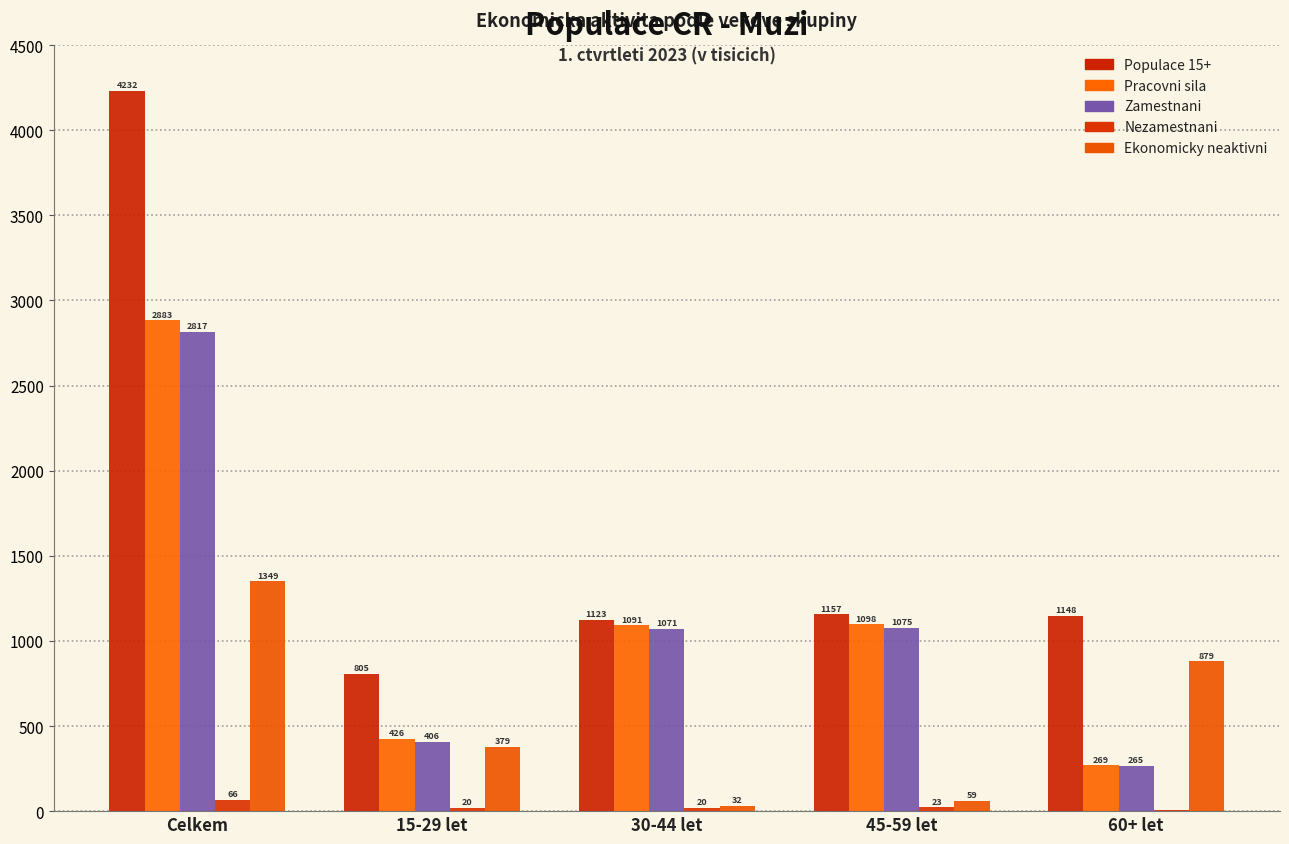

How many groups of bars are there?

5